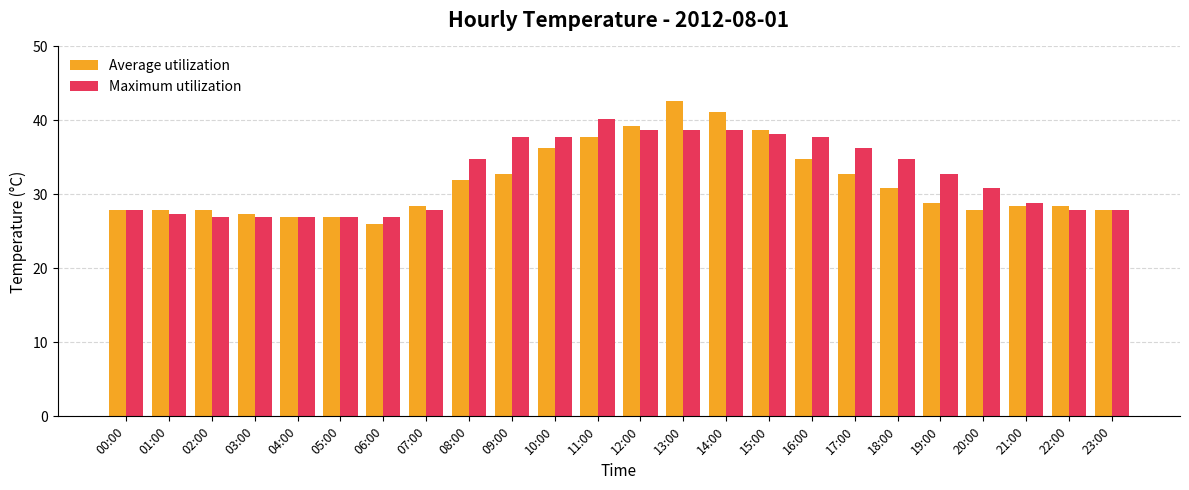

How many data points does each series have?

24